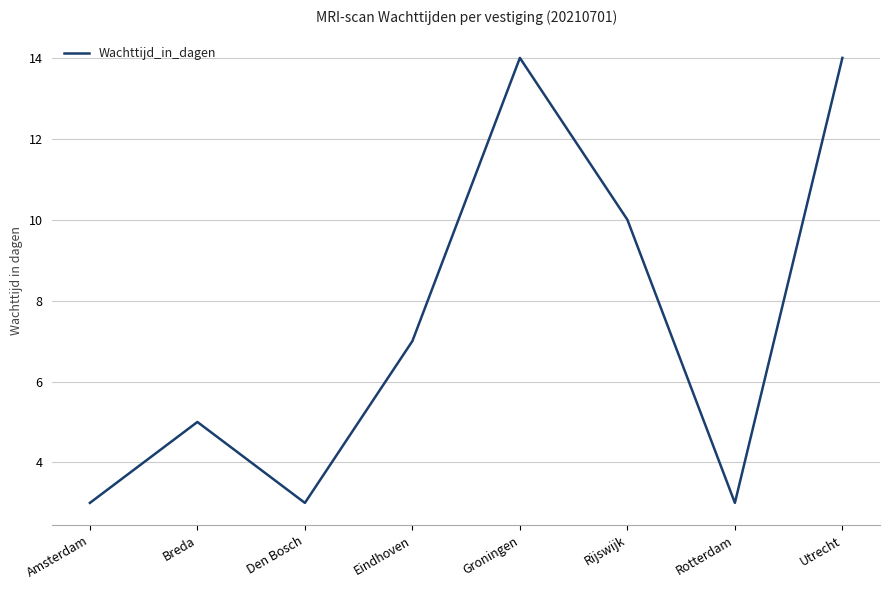

What is the smallest value displayed?

3